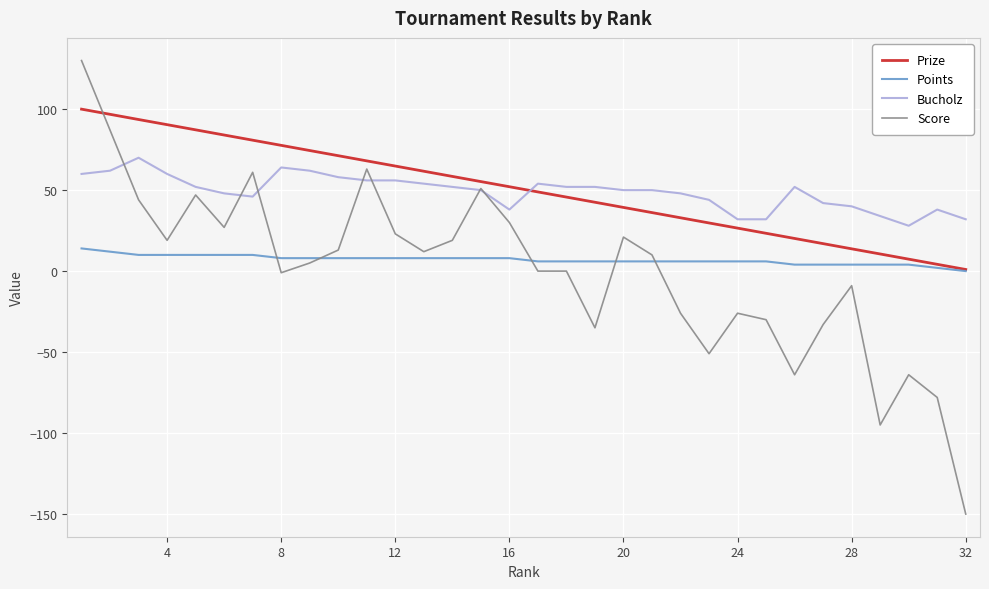

What are all the series names shown in the legend?

Prize, Points, Bucholz, Score